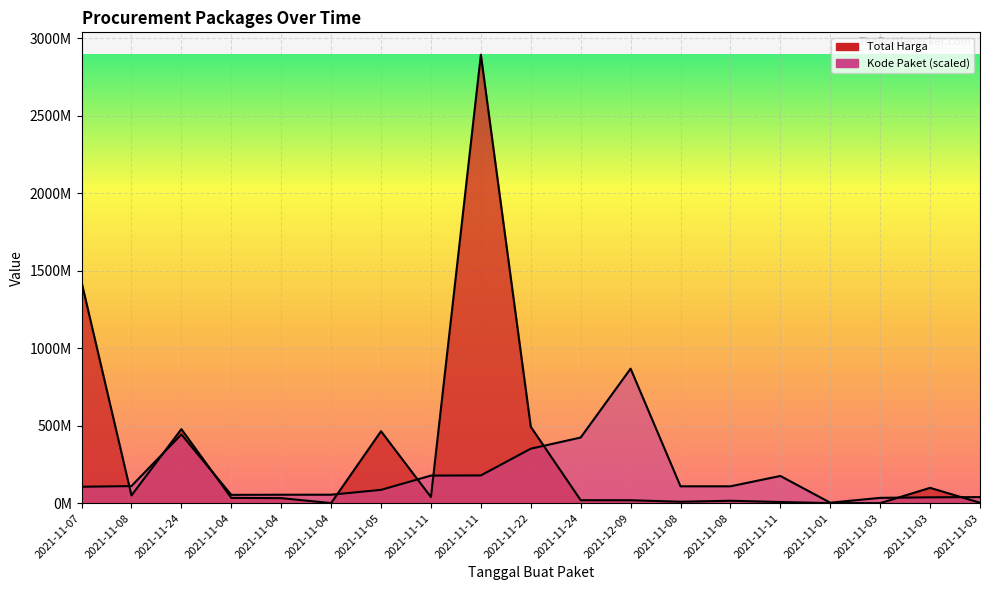

Which category has the highest value in the Kode Paket series?

2021-12-09